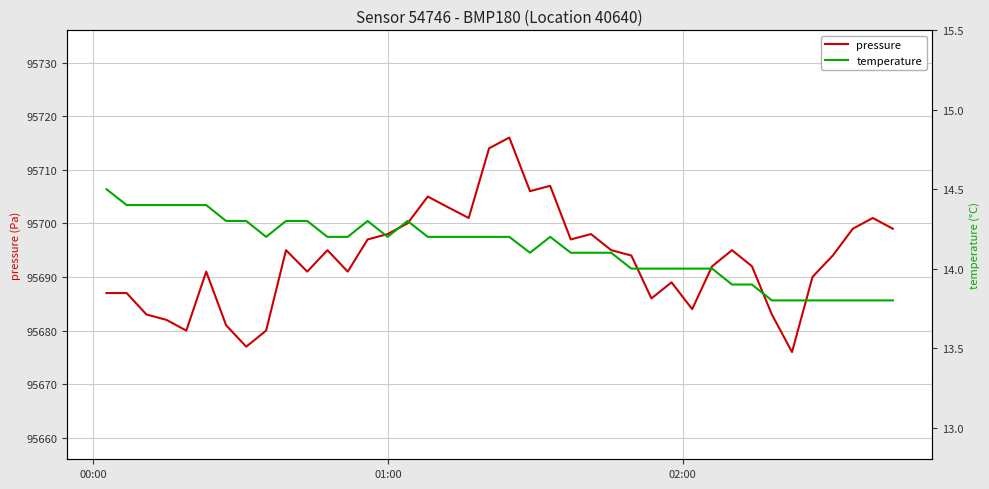

True or false: pressure and temperature cross at least once.

False